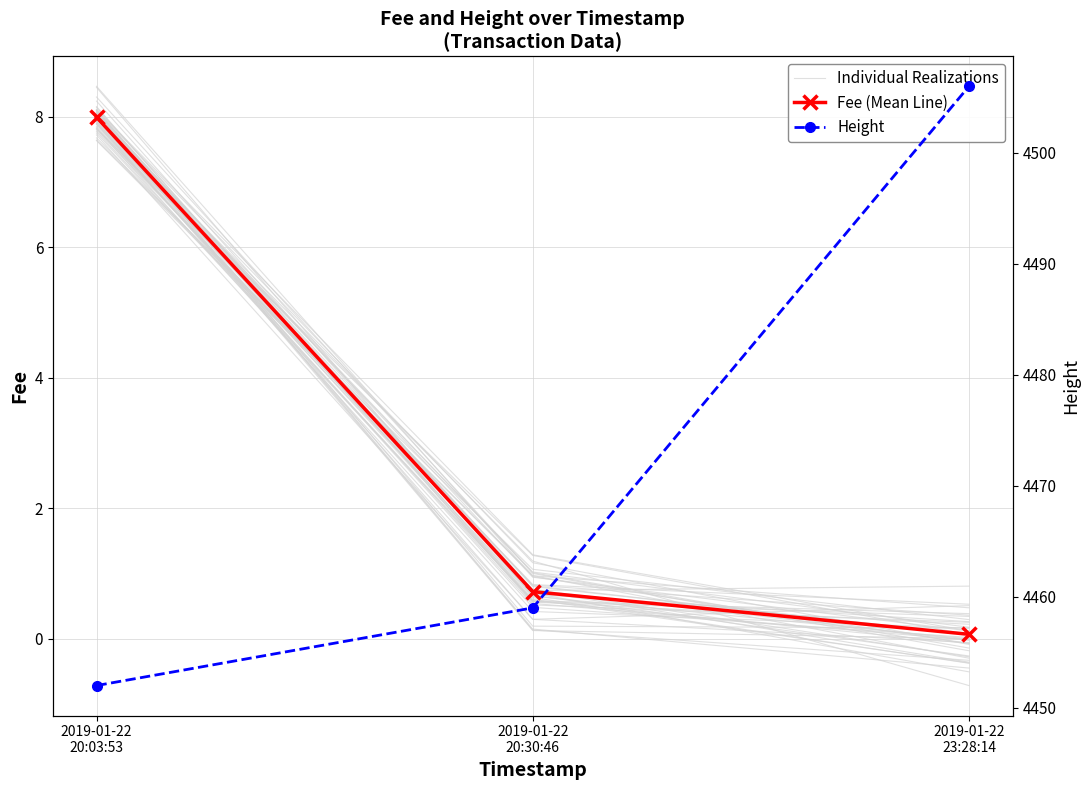

At which category is the sum across all series the highest?

2019-01-22
23:28:14